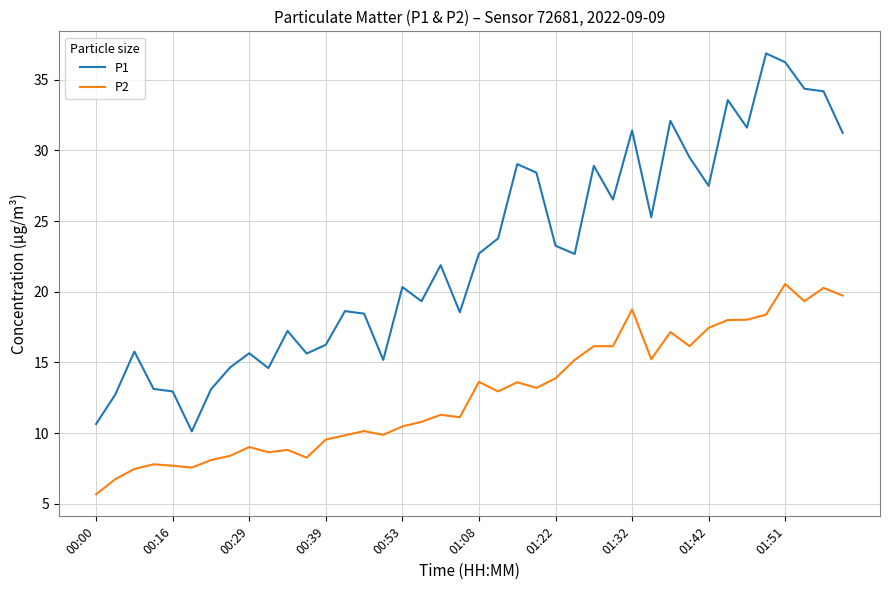

Rank the series by their maximum value, from lowest to highest.

P2, P1